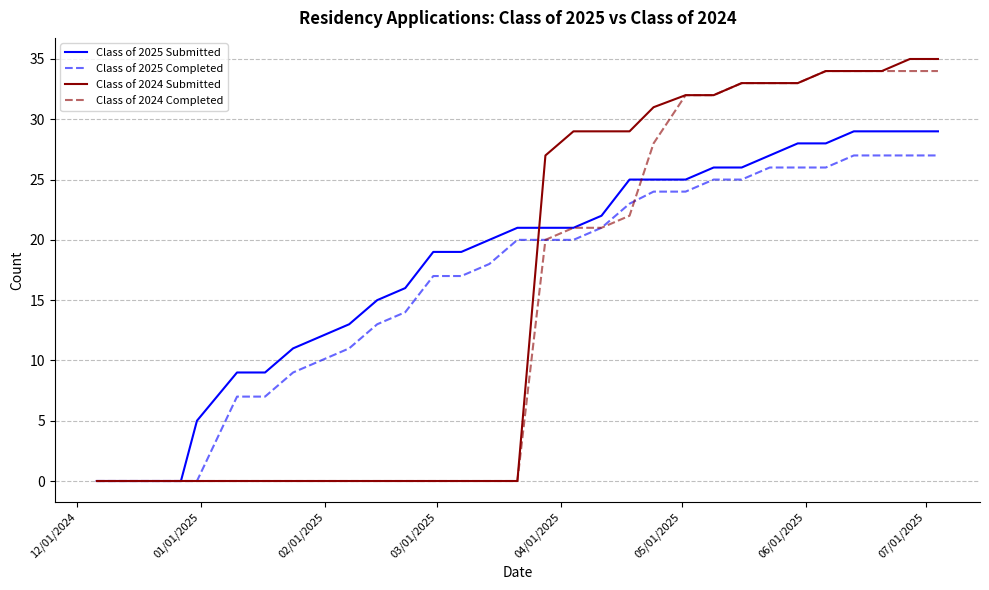

What is the greatest value displayed?

35